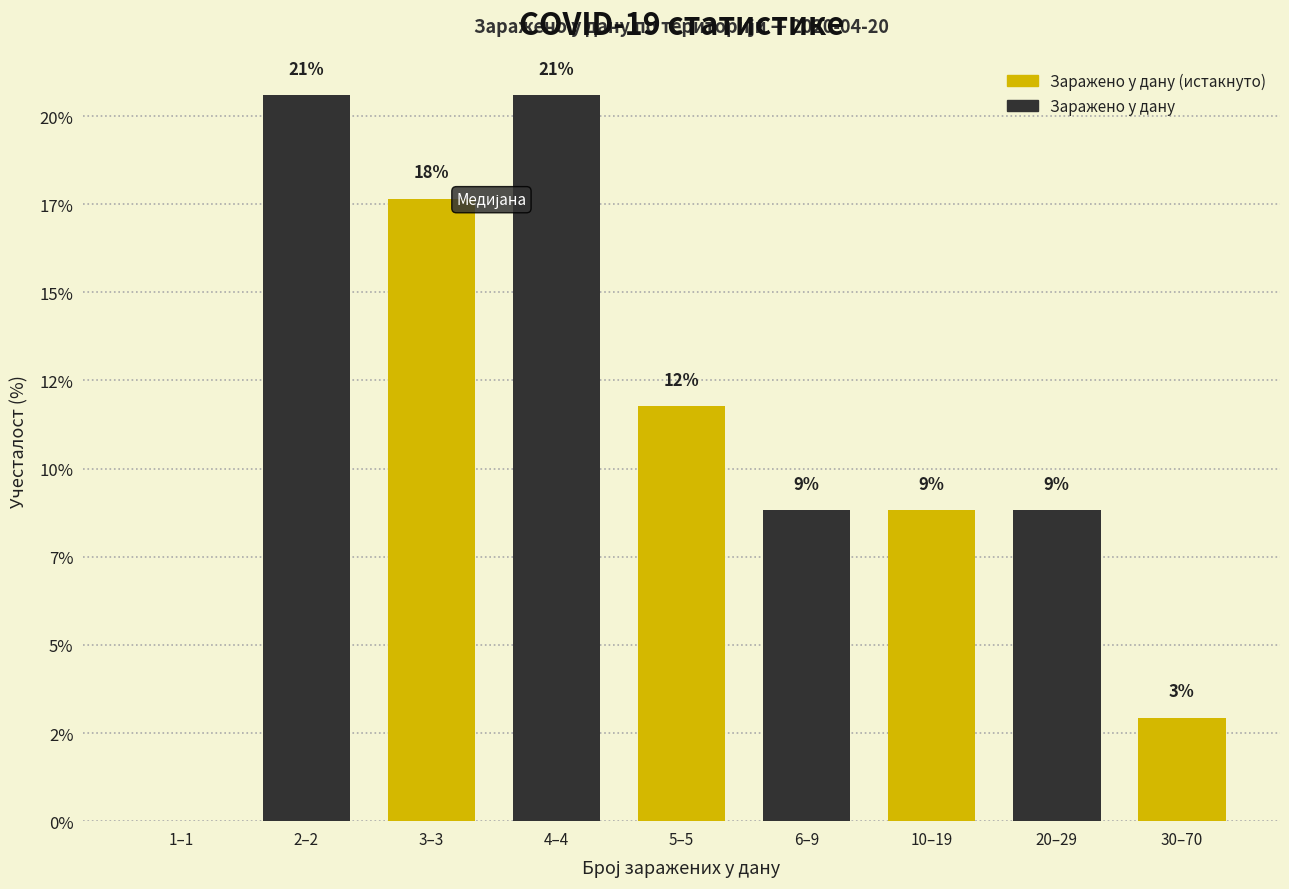

Are the bars horizontal?

No